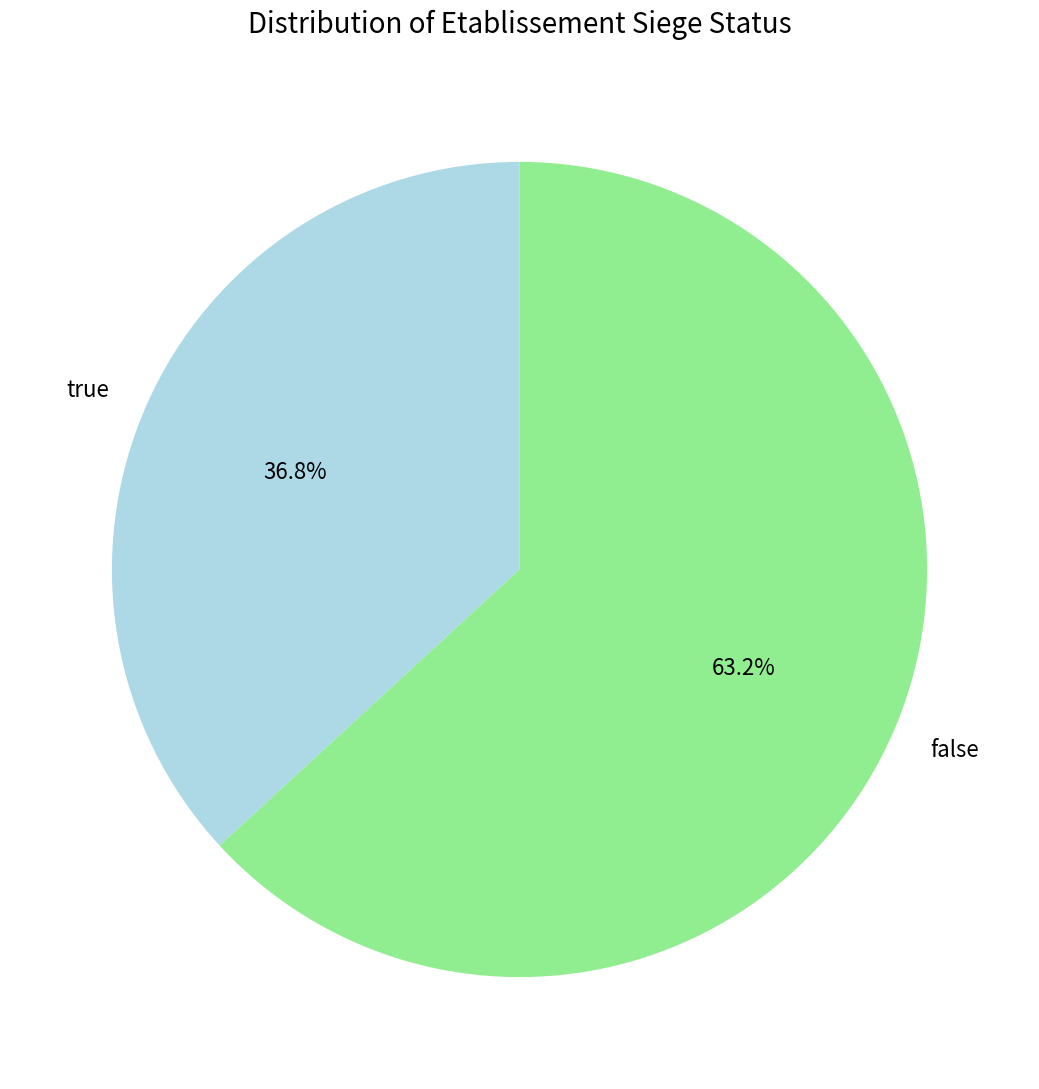

To the nearest percent, what portion does true represent?

37%